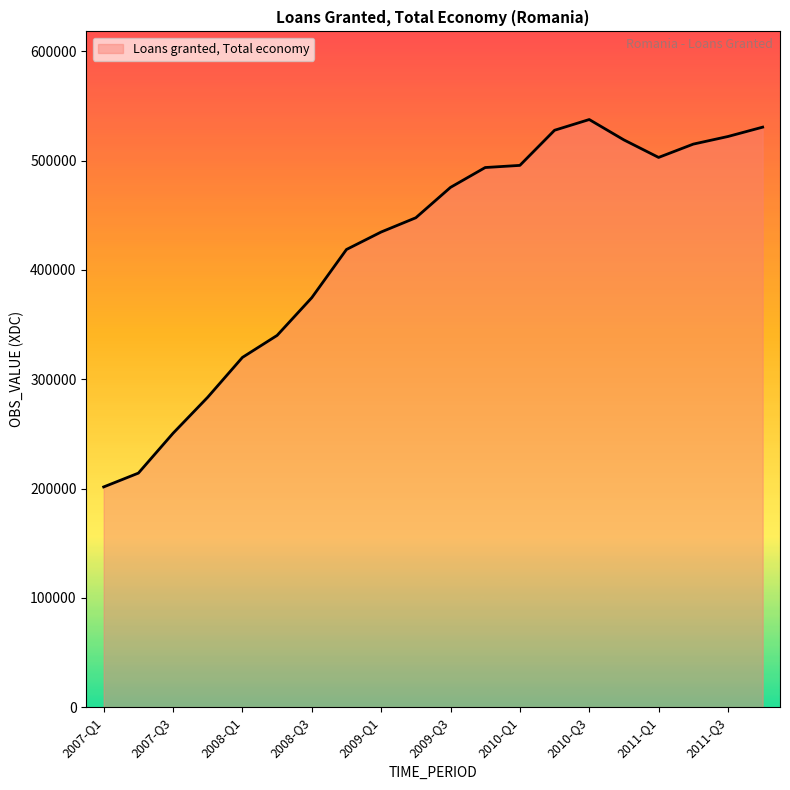

What is the smallest value displayed?

201446.0